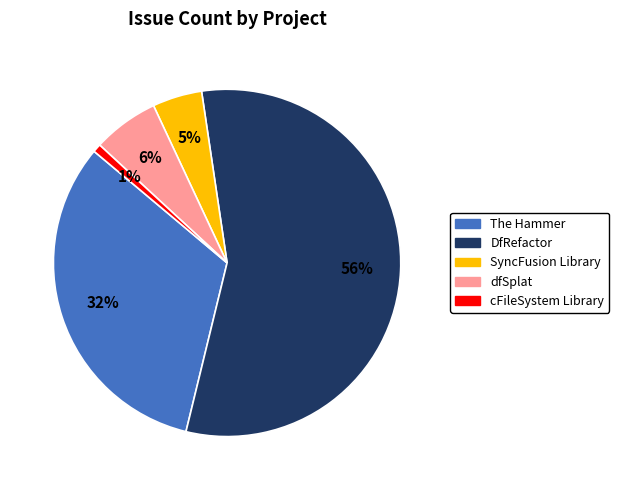

To the nearest percent, what percentage of the pie is DfRefactor?

56%